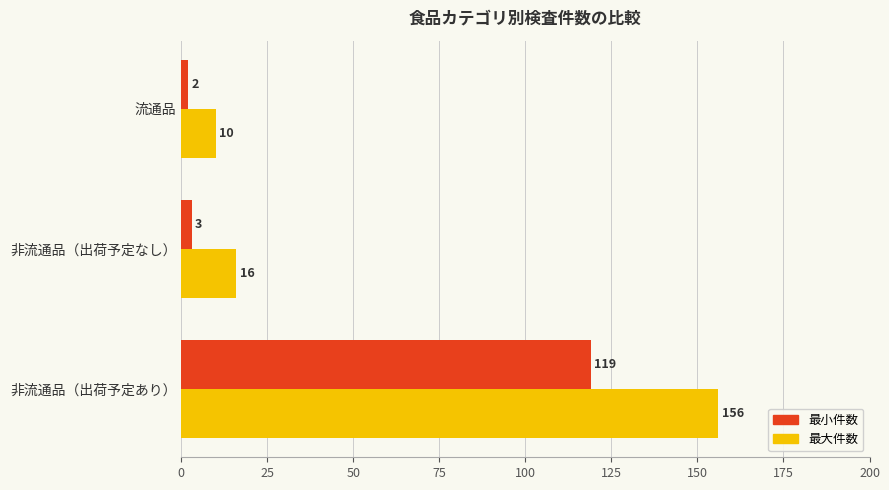

Between 非流通品（出荷予定あり） and 非流通品（出荷予定なし）, which series saw the biggest shift?

最大件数